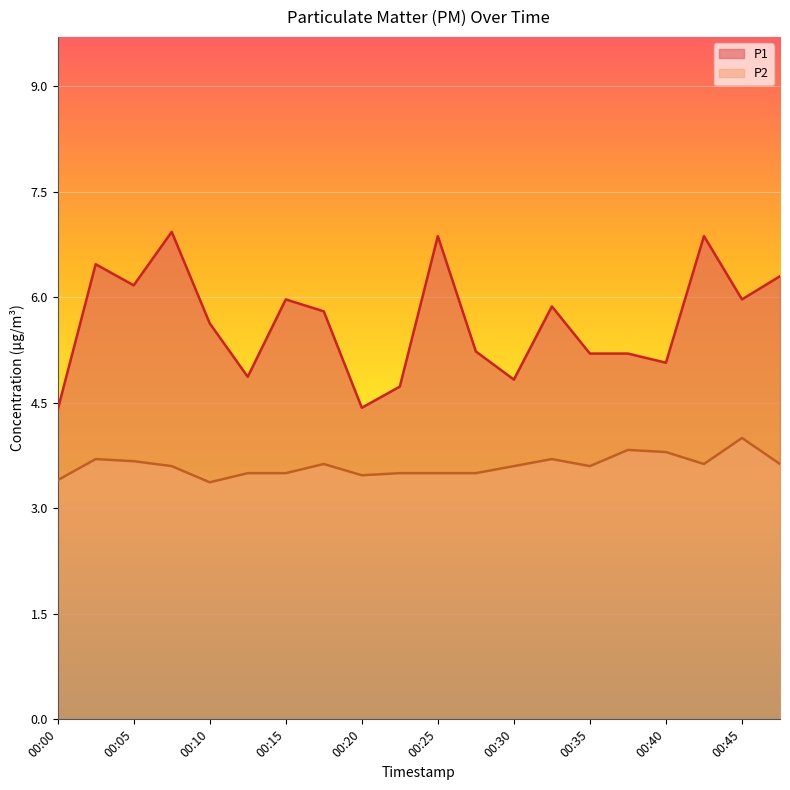

Which has a higher value, 00:20 or 00:47?

00:47